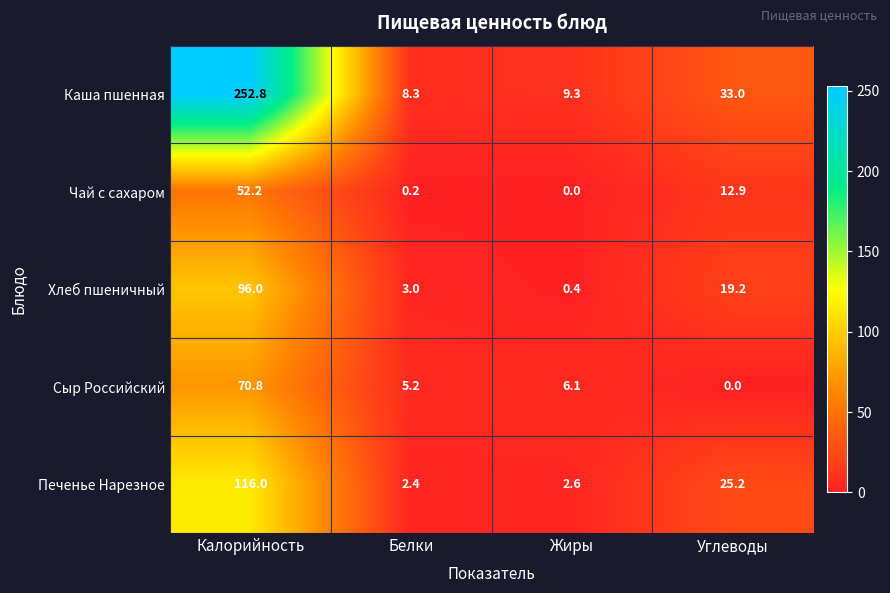

Where does the Сыр Российский series first go above 6?

Калорийность